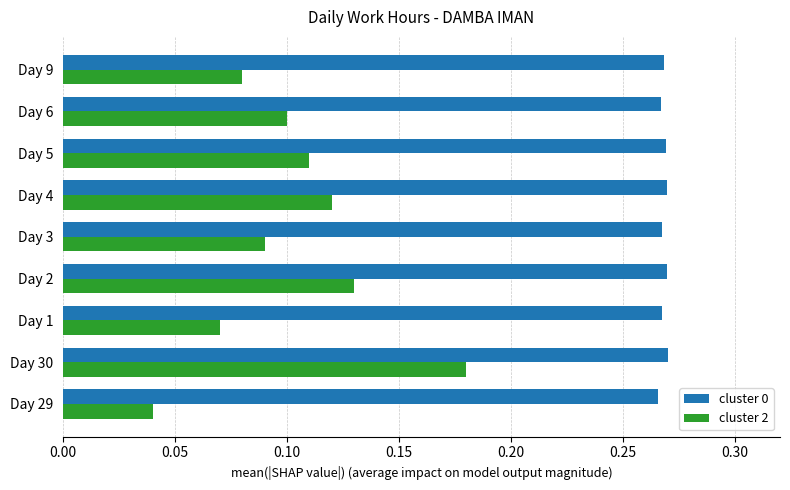

True or false: cluster 0 has a value of 0.4 at Day 9.

False